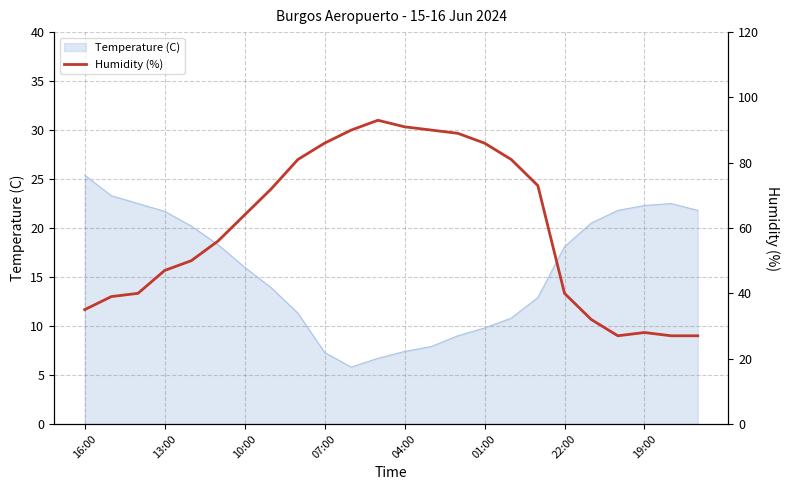

What is the minimum value for Temperature (C)?

5.8